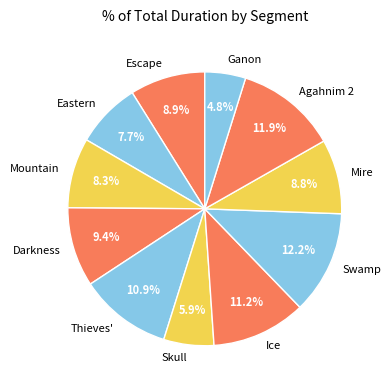

Which category has the smallest portion of the pie?

Ganon